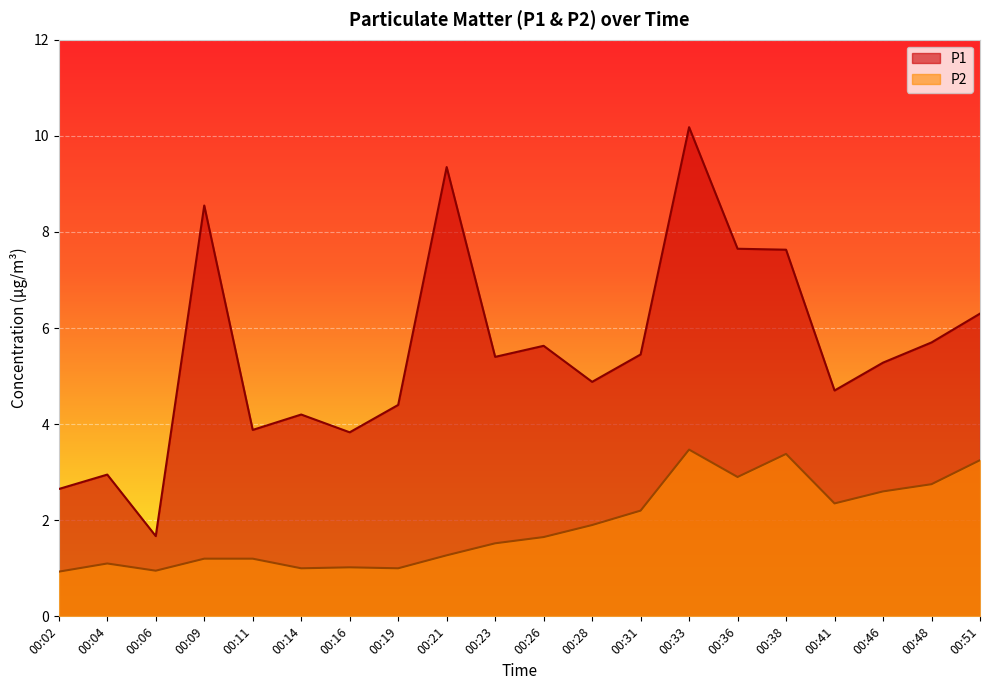

True or false: P2 and P1 cross at least once.

False